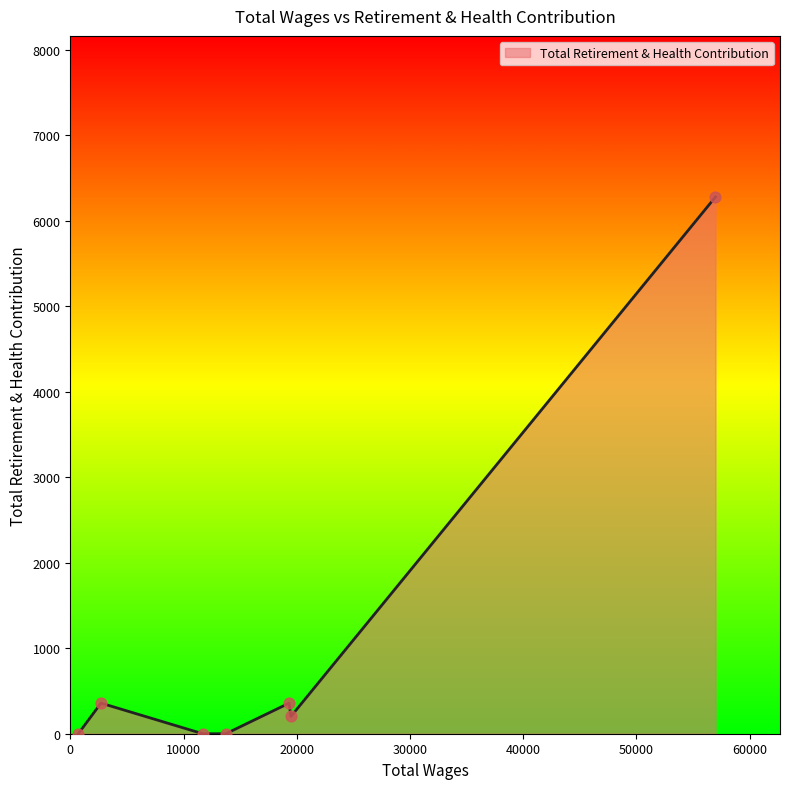

What is the greatest value displayed?

6277